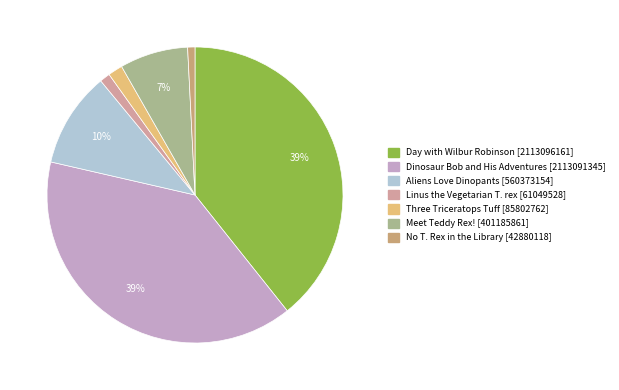

To the nearest percent, what percentage of the pie is Linus the Vegetarian T. rex?

1%